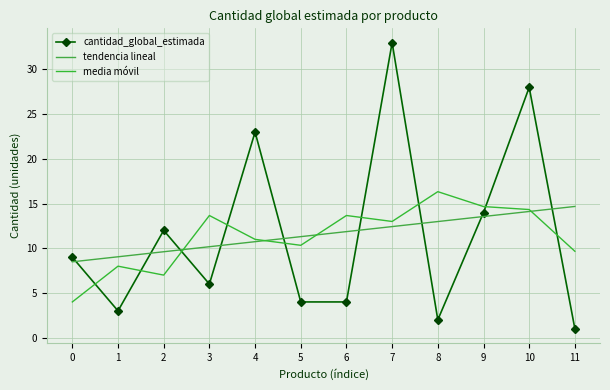

Which category has the highest value across all series?

7